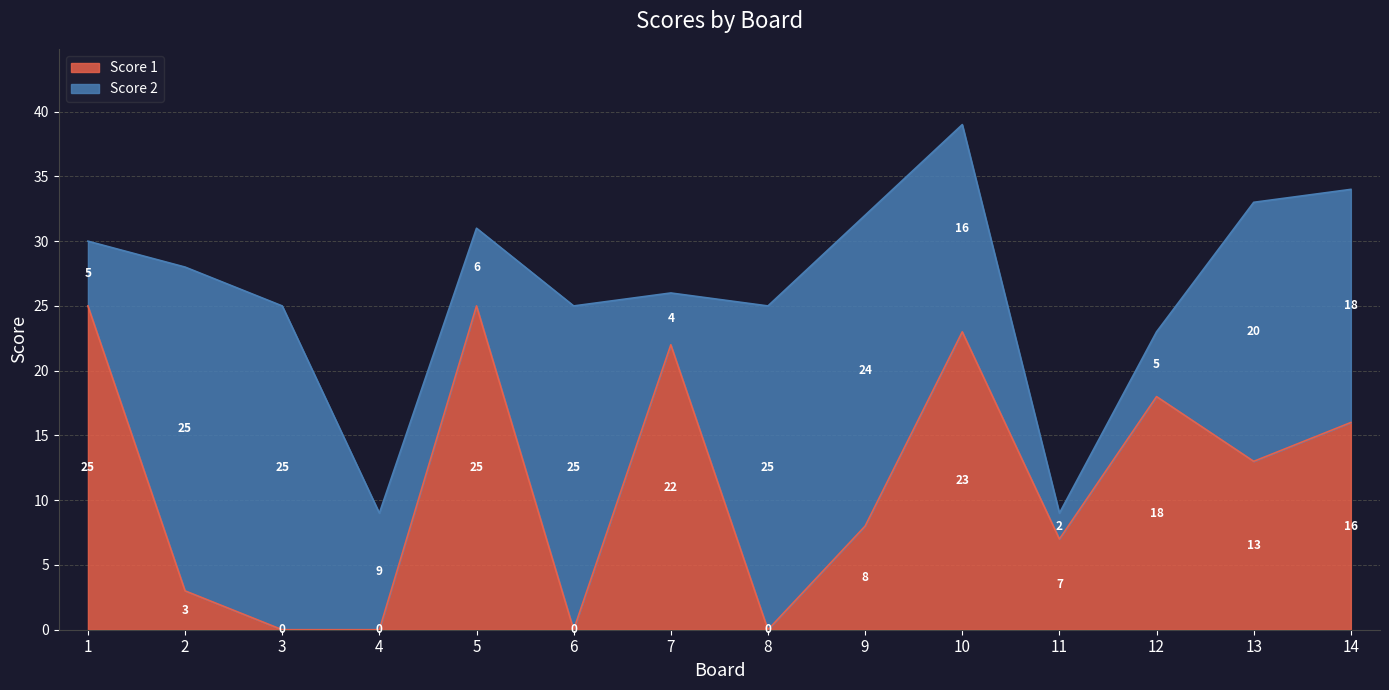

At which category does the chart reach its minimum across all series?

3